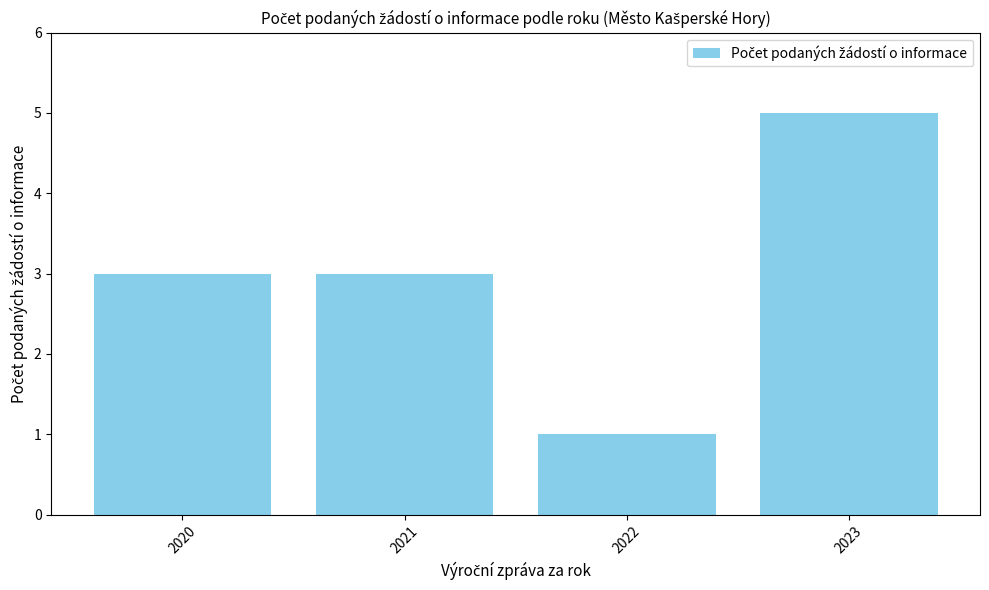

Does the chart contain stacked bars?

No